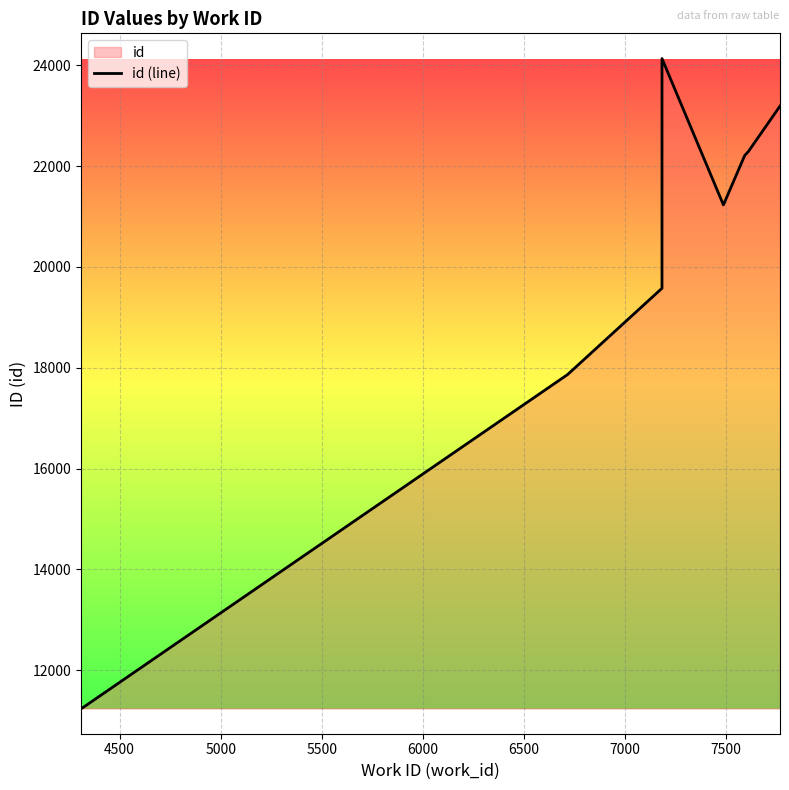

What is the greatest value displayed?

24133